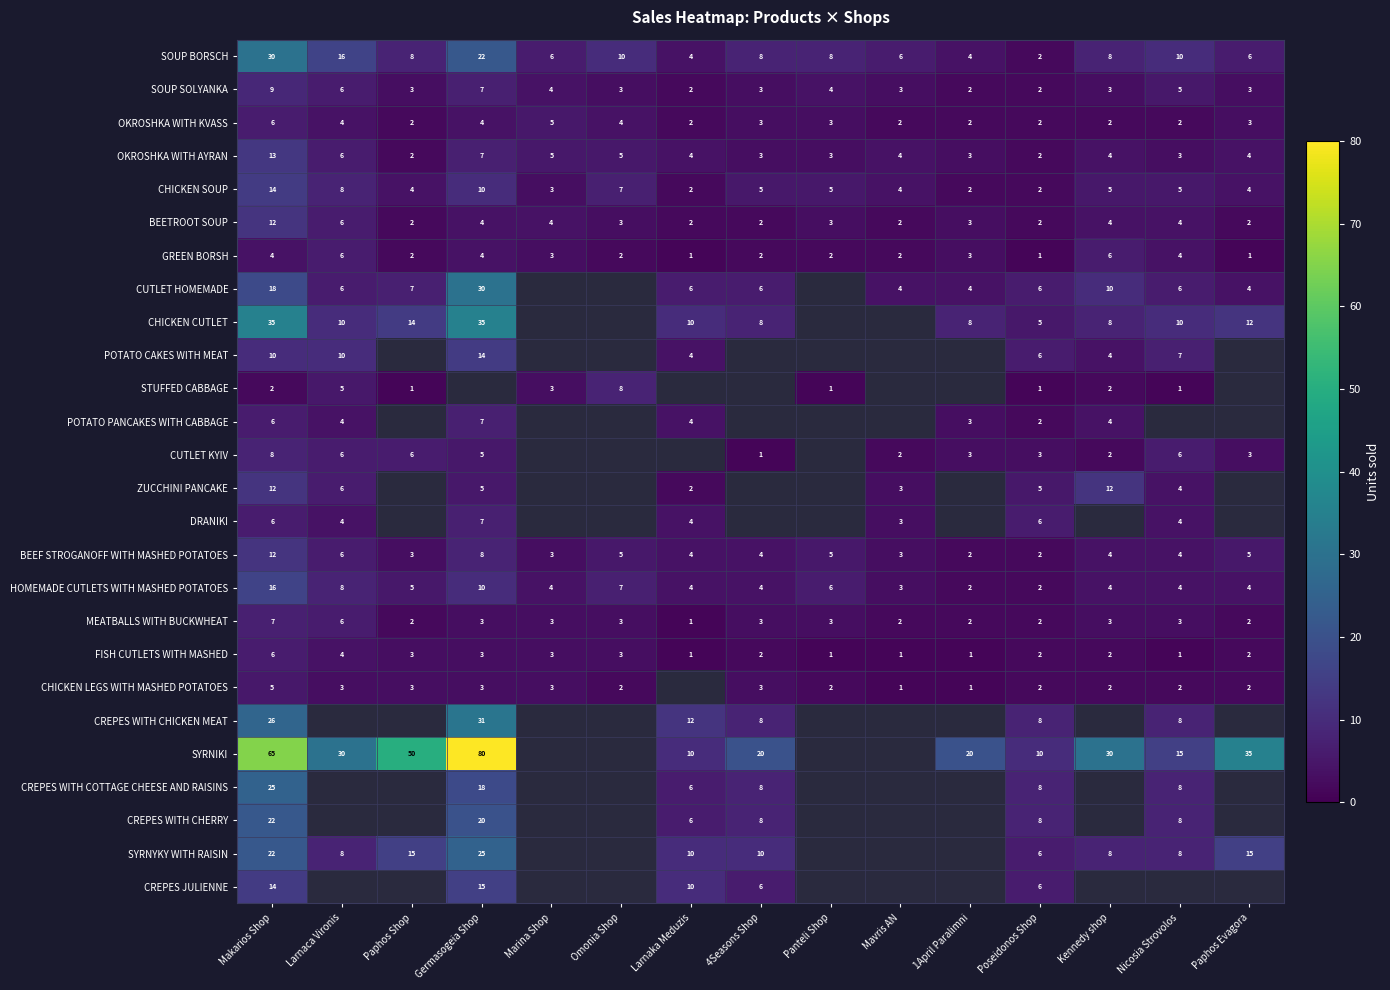

What is the difference between the highest and lowest values at Poseidonos Shop?

9